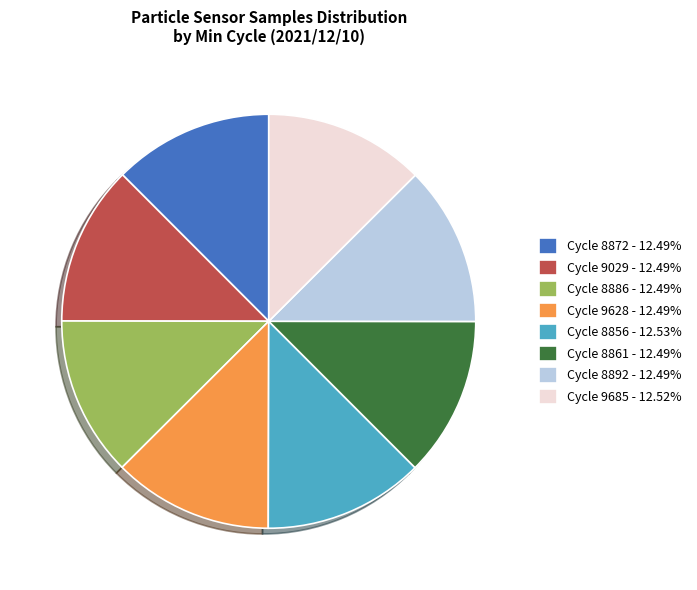

How many slices are in this pie chart?

8